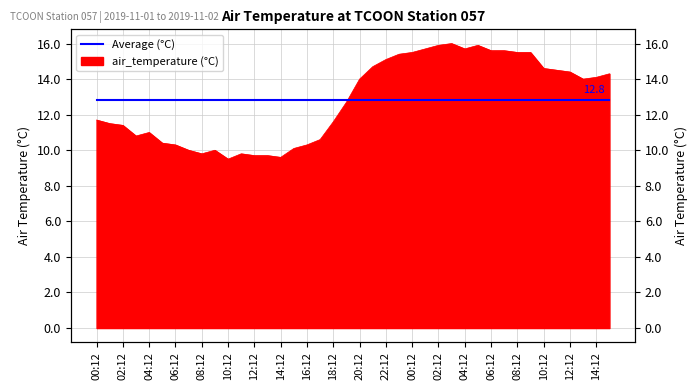

True or false: the data shows 14.3 at 2019-11-02T15:12:00Z.

True